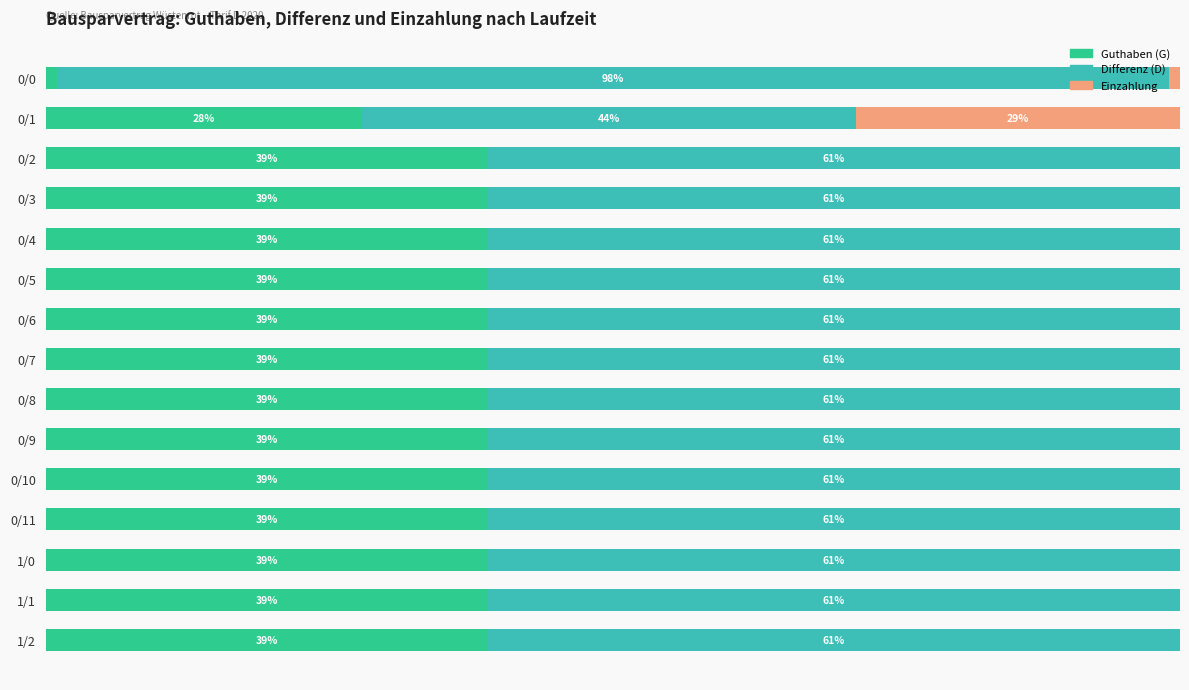

At which label is Guthaben (G) closest to 19?

0/1